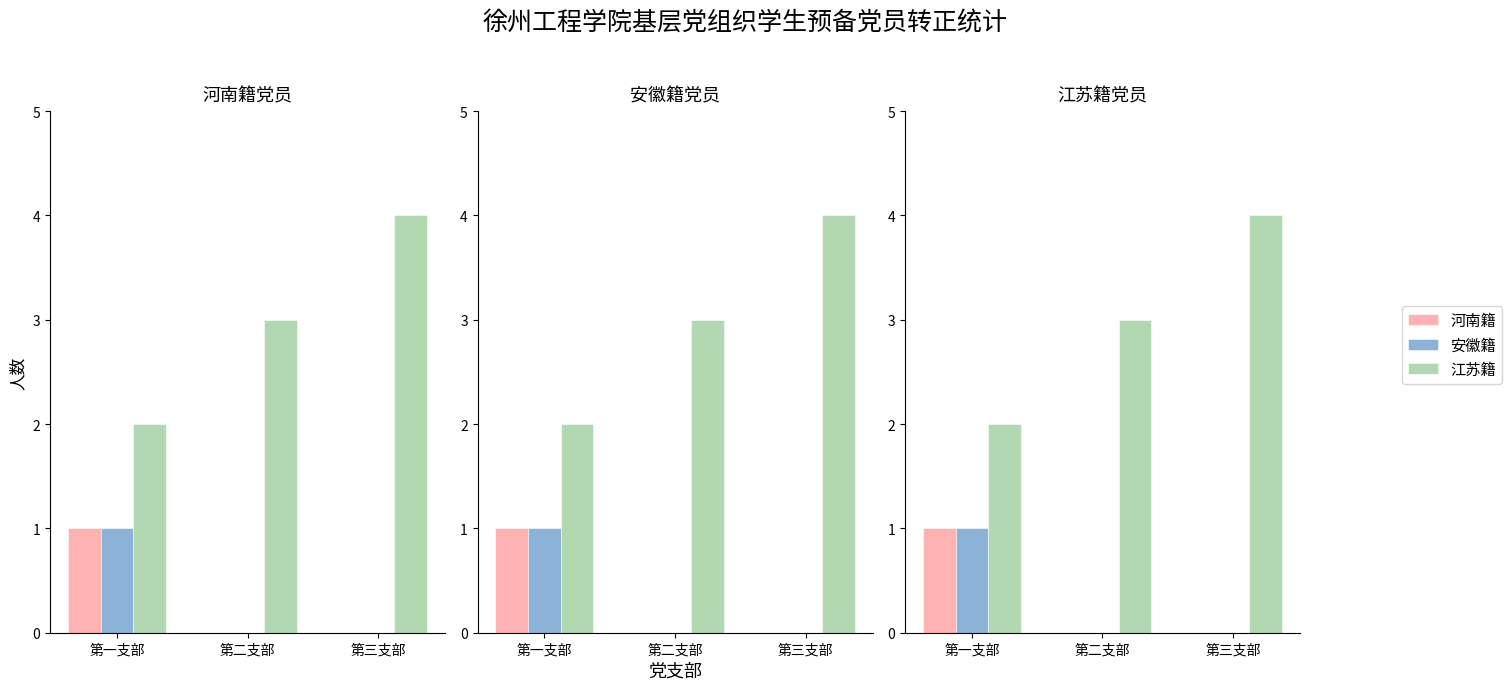

What is the difference between the highest and lowest values at 第三支部?

4